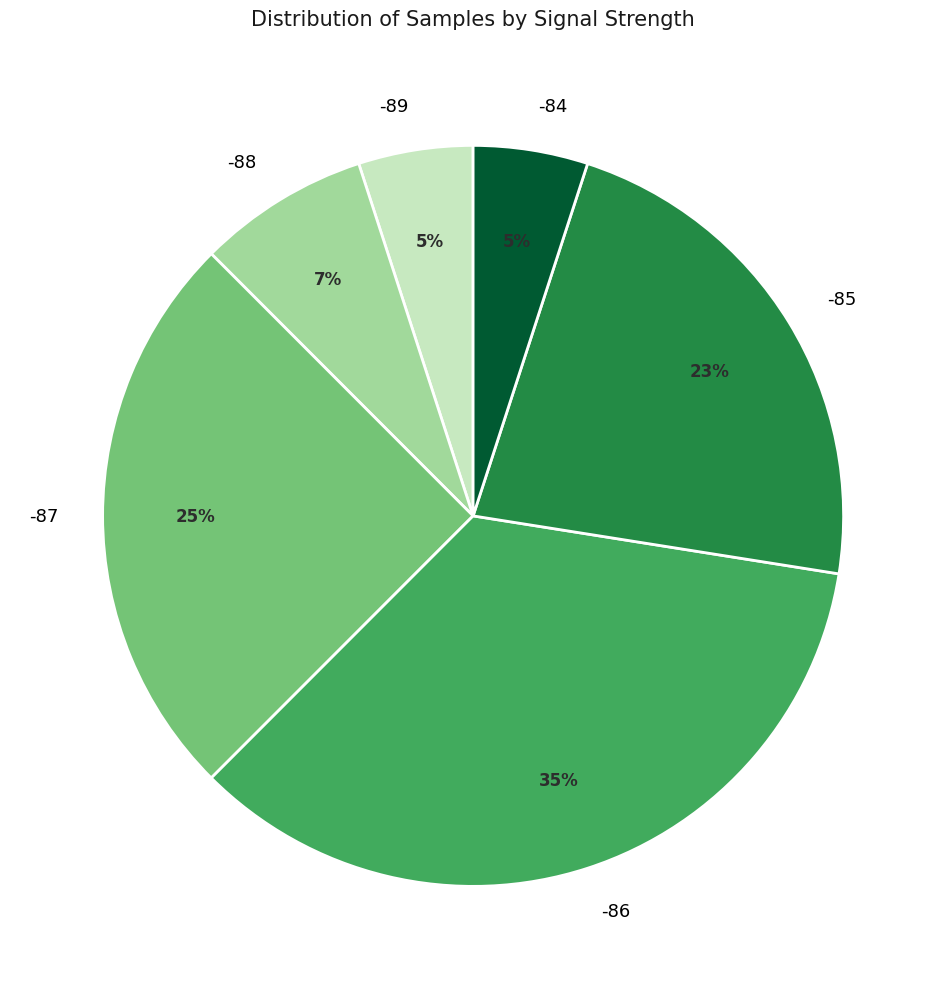

To the nearest percent, what is the average slice percentage?

17%